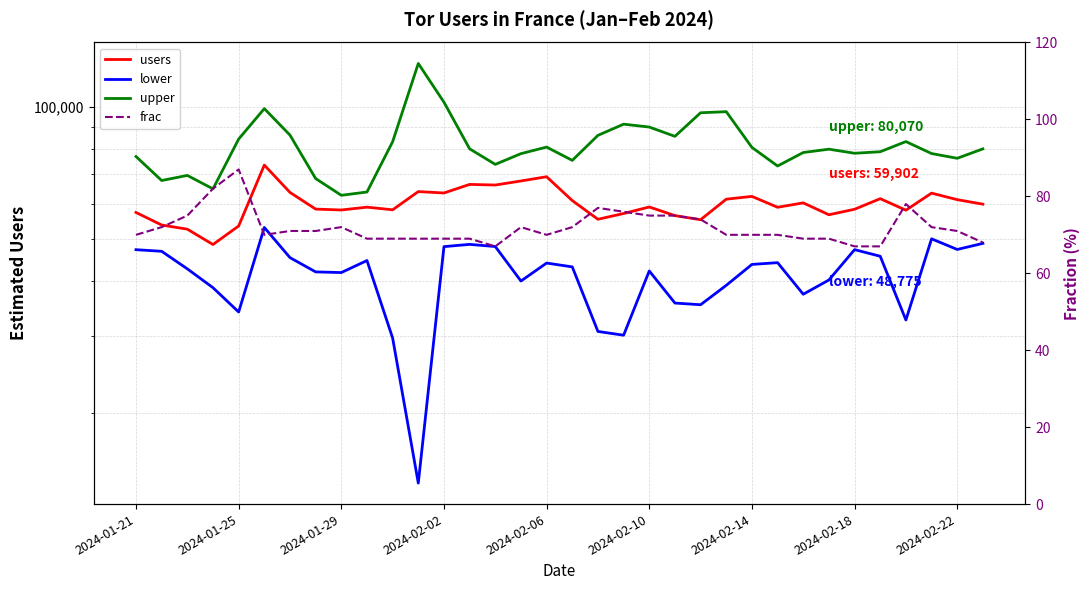

Is this an area chart (filled region under the line)?

No